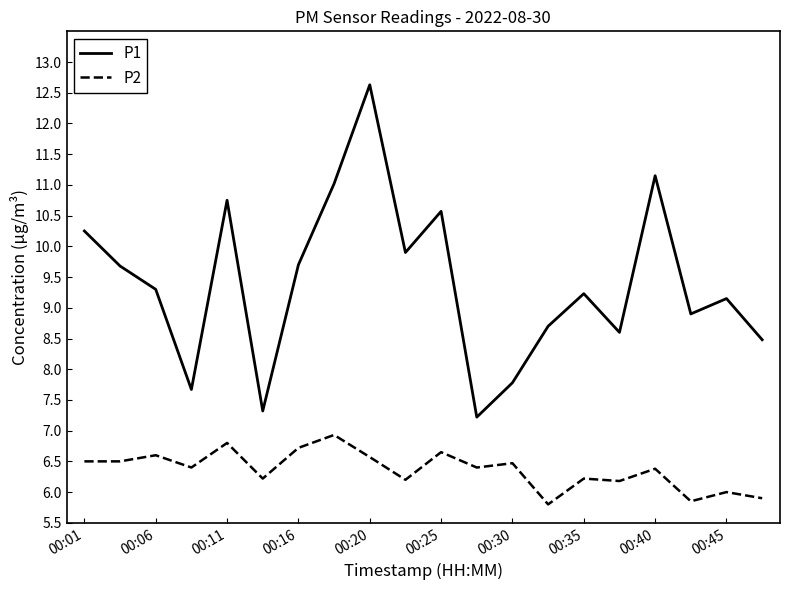

What is the highest value of the P1 series?

12.6